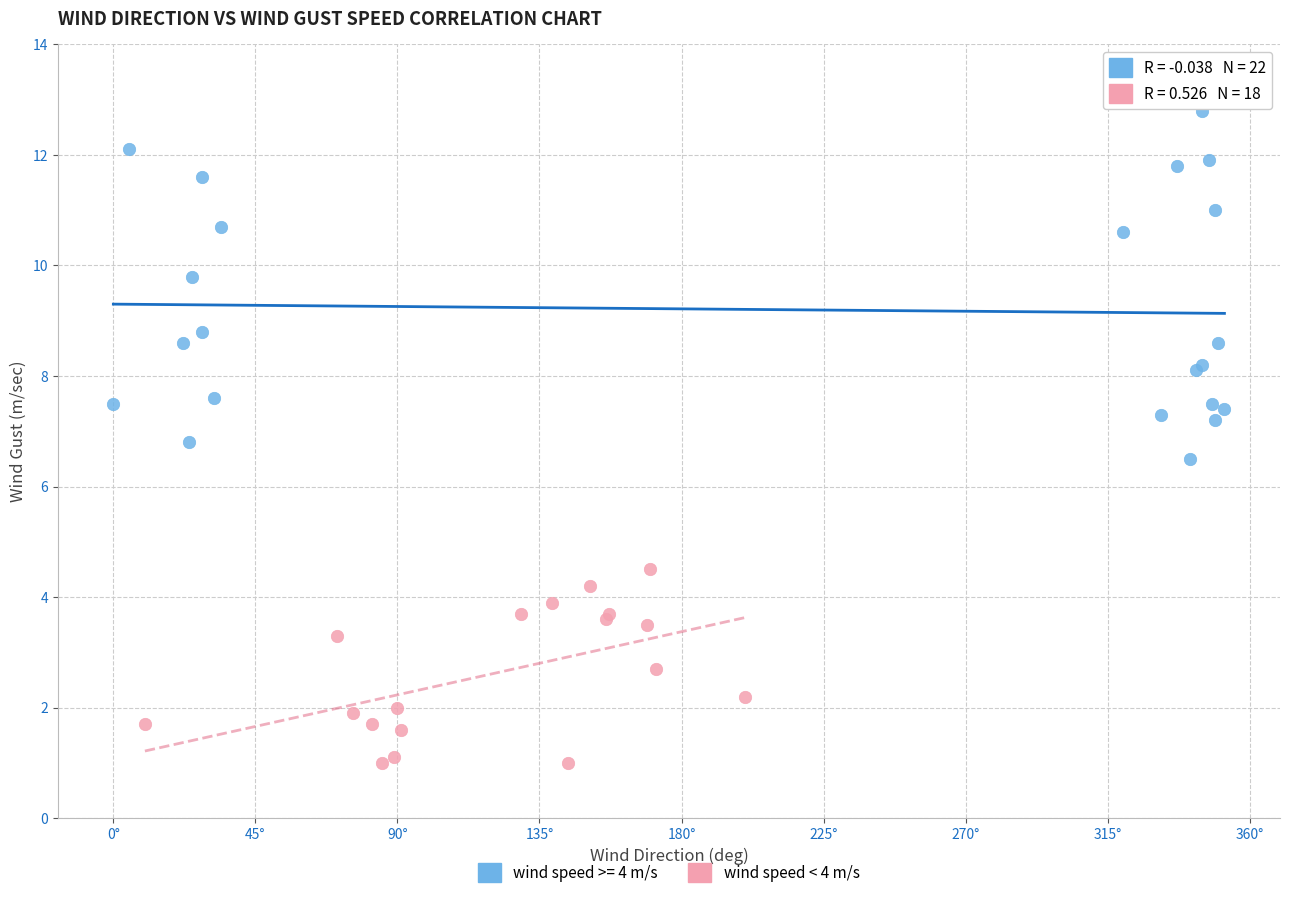

Which series has the widest spread of Y values?

wind speed >= 4 m/s